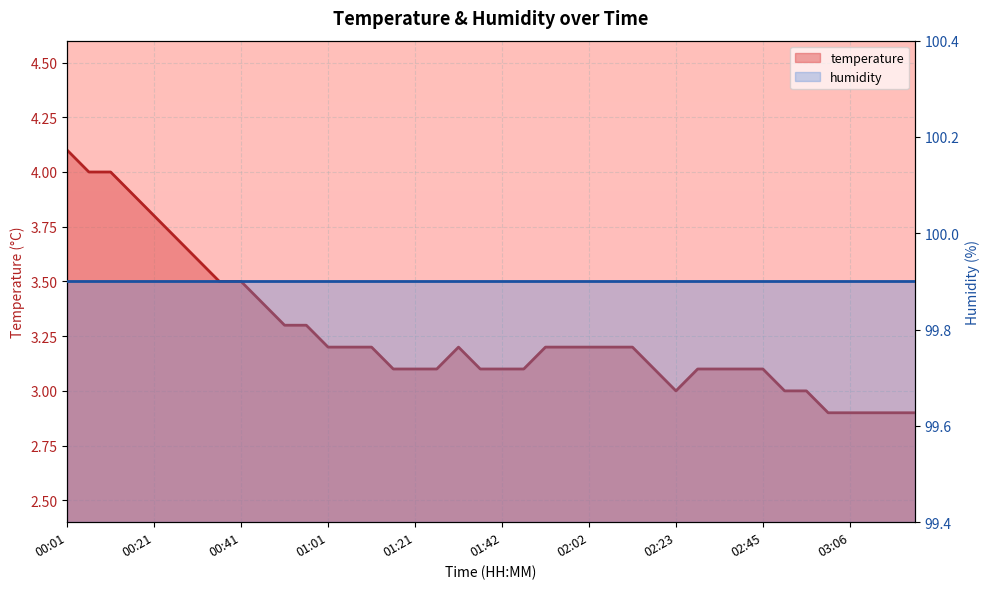

List the labels in order of value, smallest first.

03:01, 03:06, 03:11, 03:16, 03:22, 02:23, 02:50, 02:55, 01:16, 01:21, 01:27, 01:37, 01:42, 01:47, 02:18, 02:29, 02:34, 02:40, 02:45, 01:01, 01:06, 01:11, 01:32, 01:52, 01:57, 02:02, 02:08, 02:13, 00:51, 00:56, 00:46, 00:36, 00:41, 00:31, 00:26, 00:21, 00:16, 00:06, 00:11, 00:01